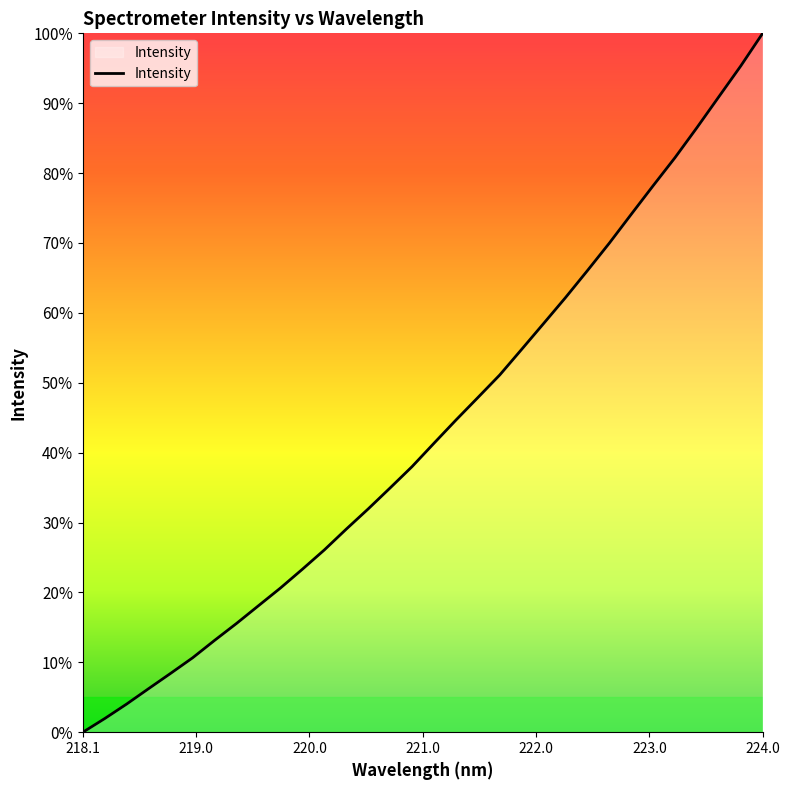

What is the greatest value displayed?

100.0